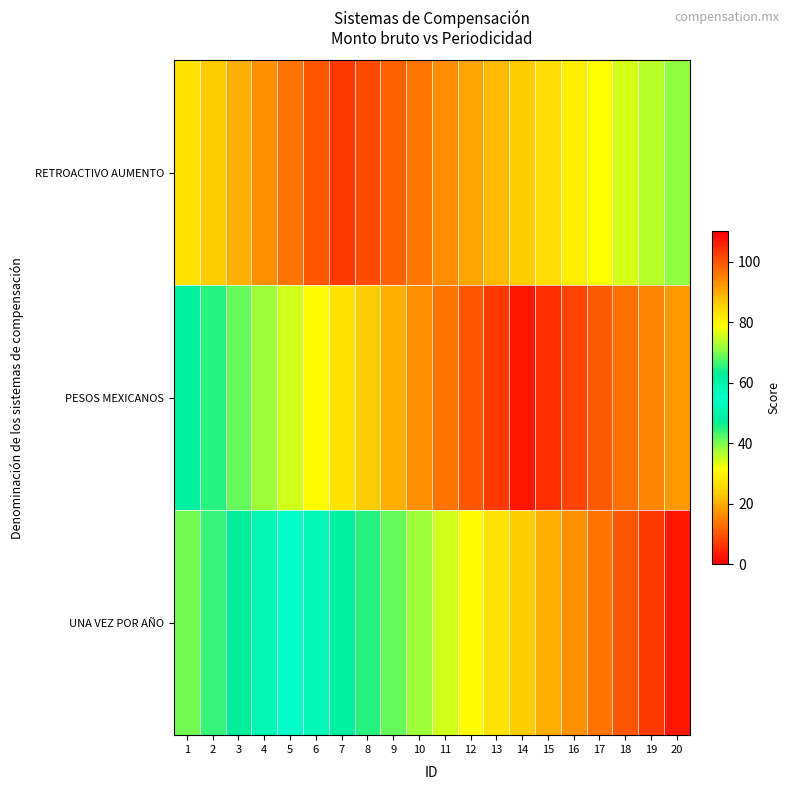

Count the number of data series in this chart.

3